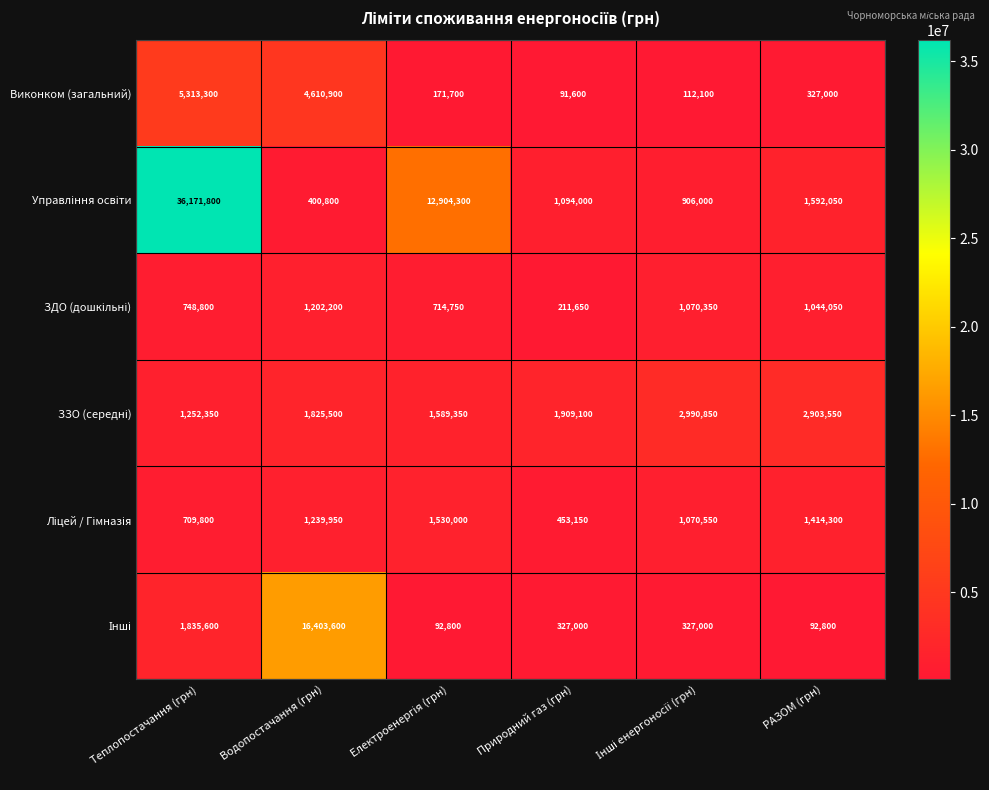

What is the sum of all Виконком (загальний) values?

10626600